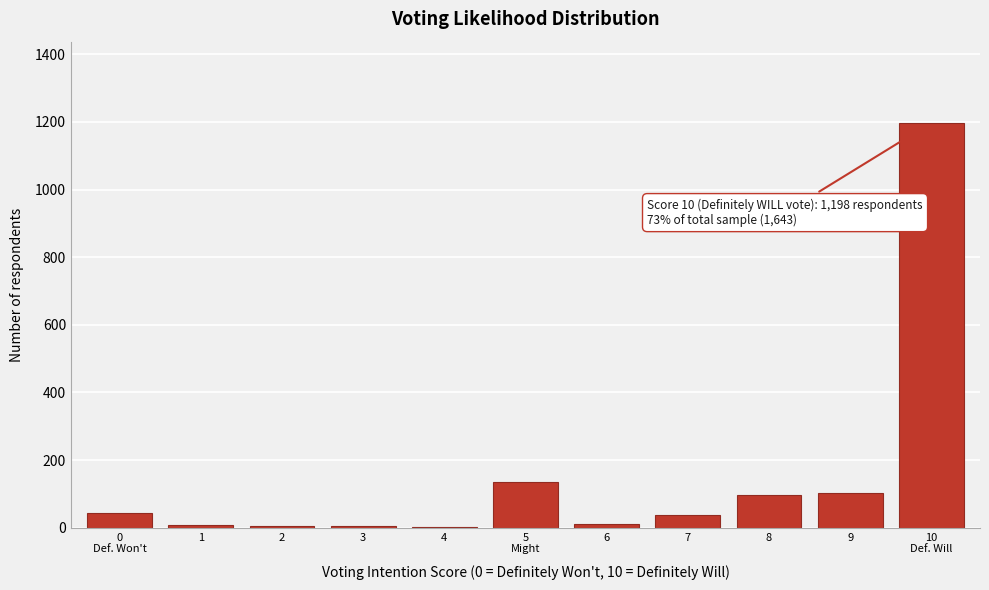

What is the greatest value displayed?

1198